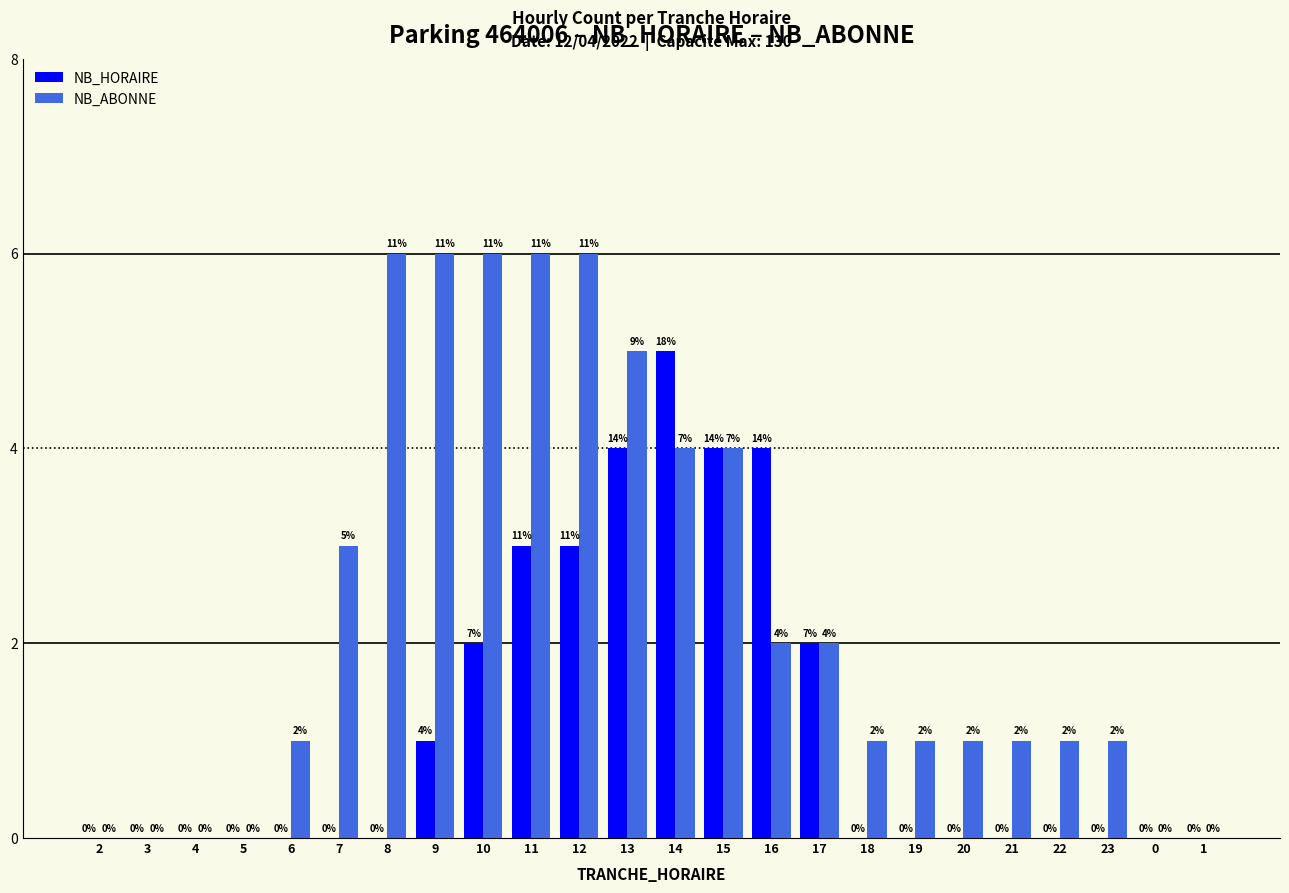

What is the sum of the NB_ABONNE values at 16 and 2?

2